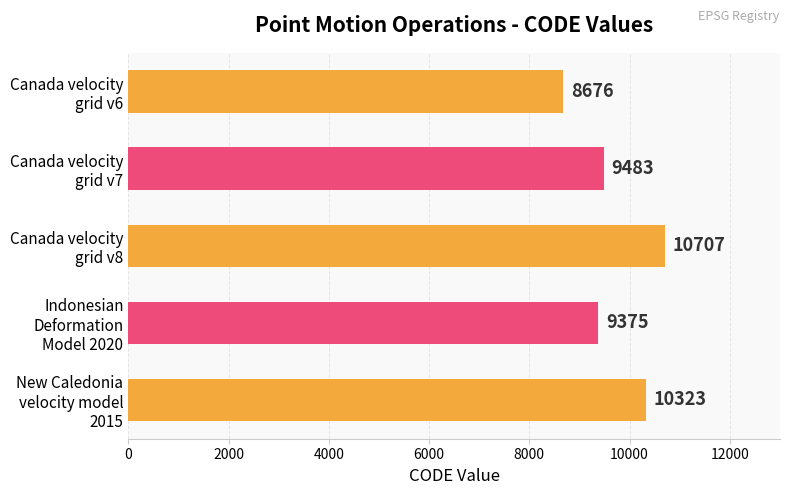

What is the value of the 1st bar from the top?

8676